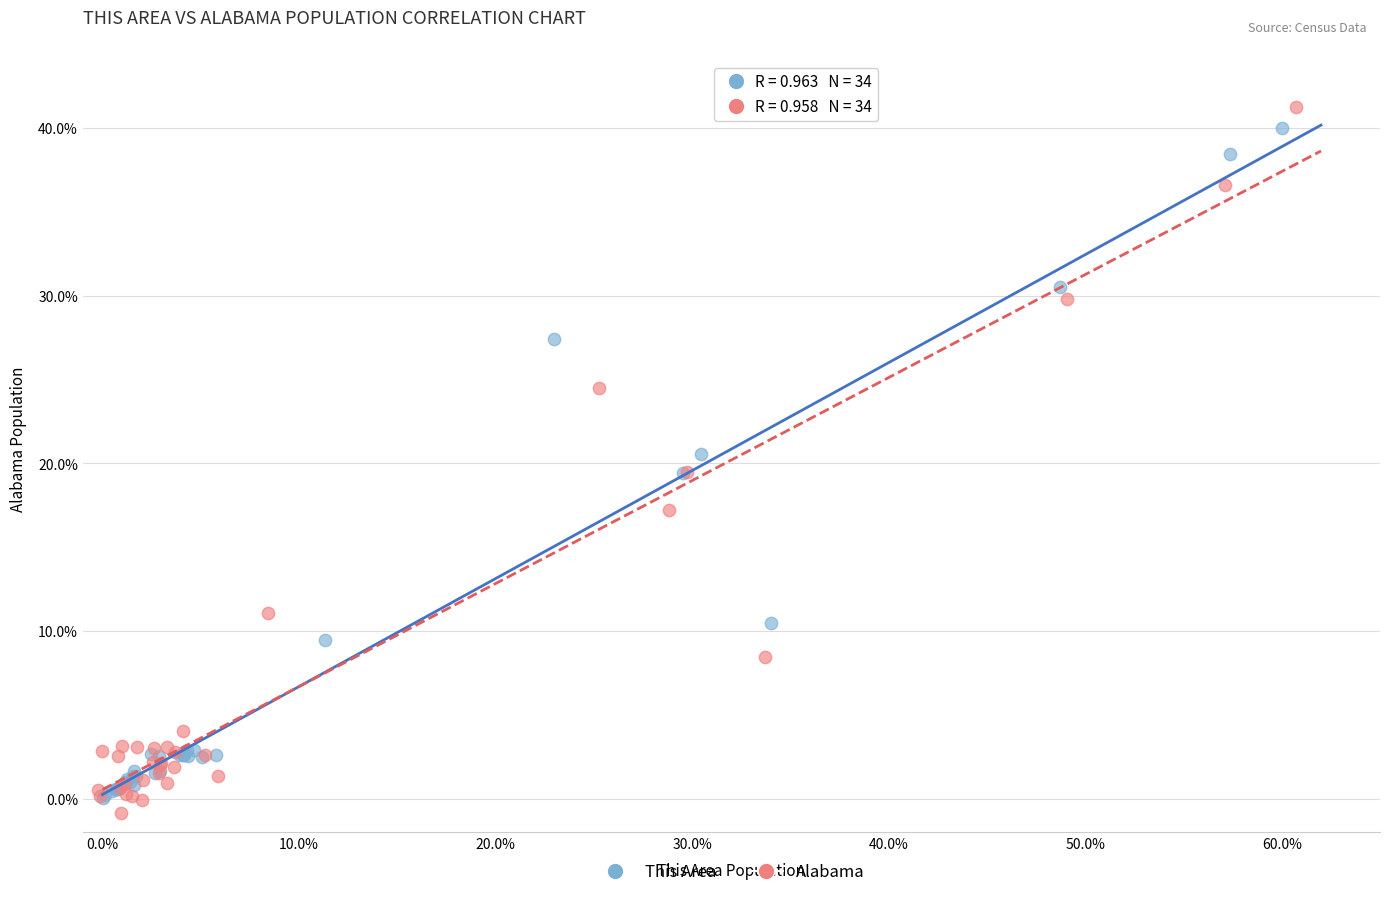

Which series has the widest spread of Y values?

Alabama